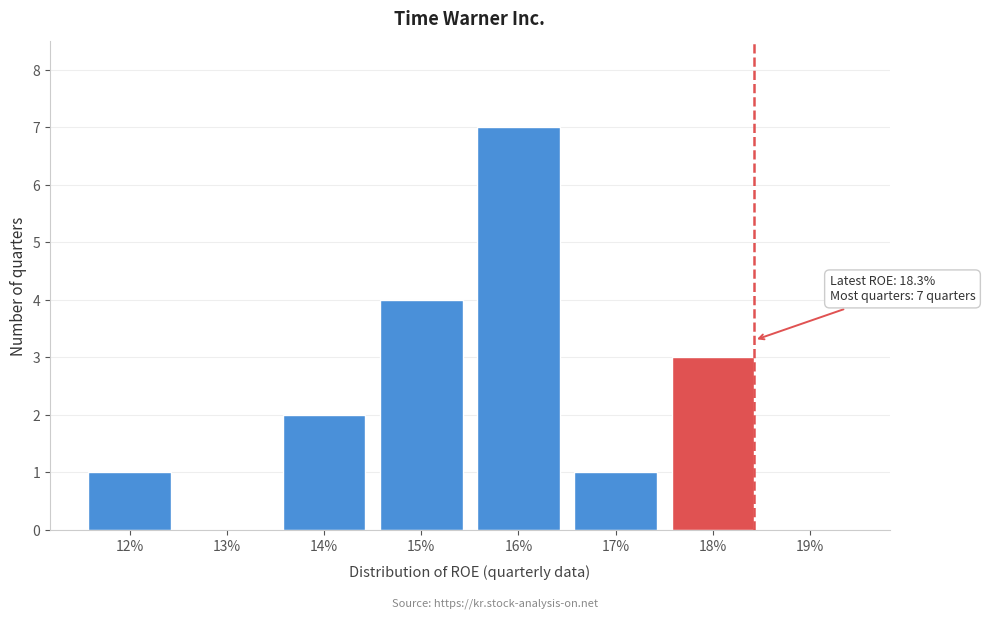

Reading left to right, extract all data points from this chart.

12%=1	13%=0	14%=2	15%=4	16%=7	17%=1	18%=3	19%=0